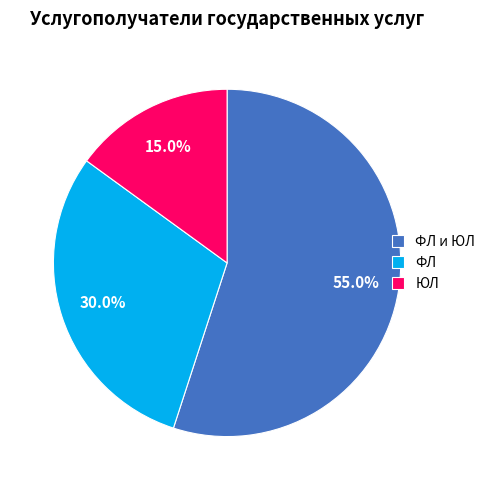

Rank the categories by value from lowest to highest.

ЮЛ, ФЛ, ФЛ и ЮЛ